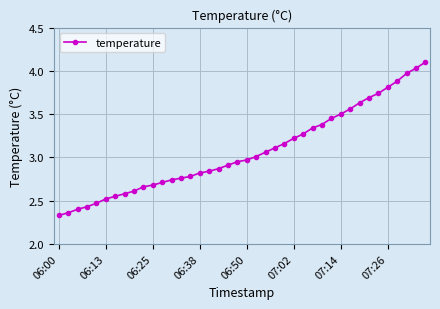

What is the maximum value shown in the chart?

4.1